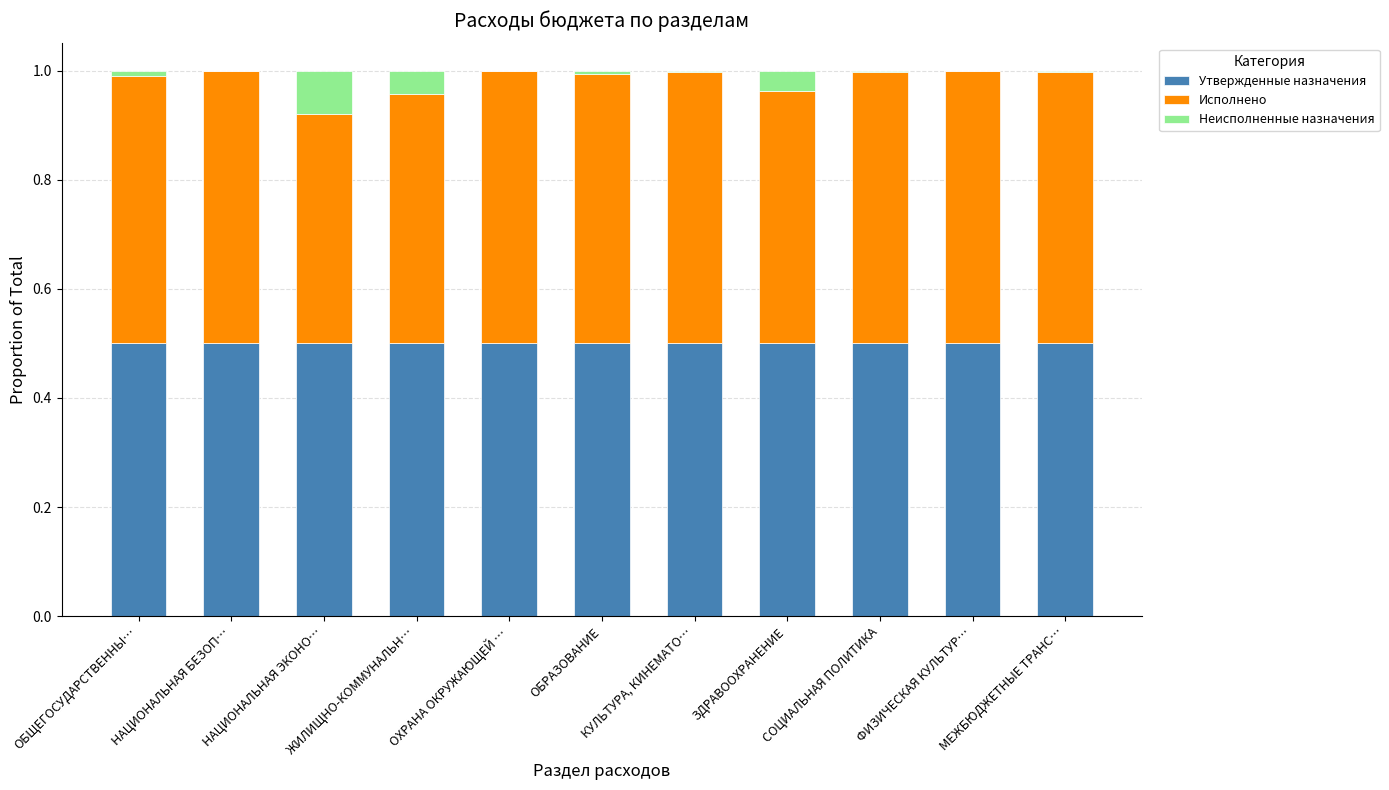

The value of Утвержденные назначения at ЗДРАВООХРАНЕНИЕ is 0.5. True or false?

True